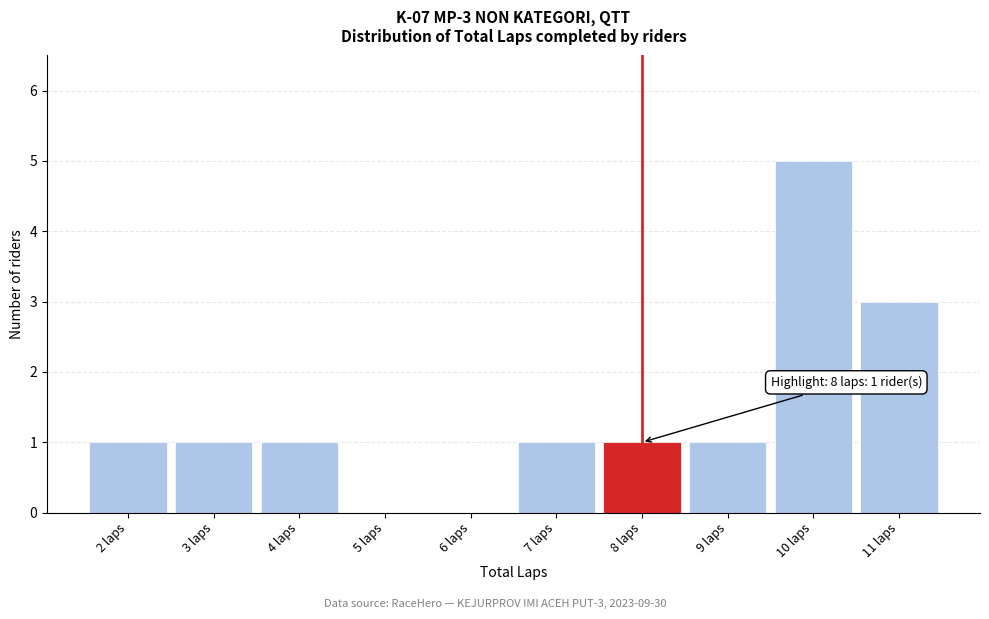

Which range on the x-axis has the tallest bar?

9.5 to 10.5